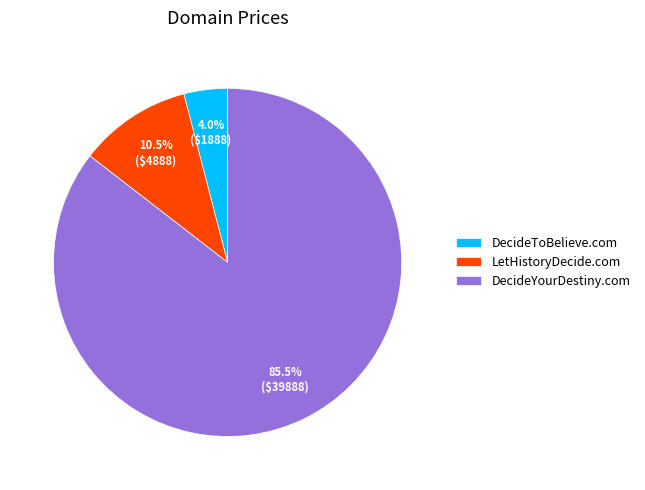

The DecideToBelieve.com slice represents 4% of the pie. True or false?

True